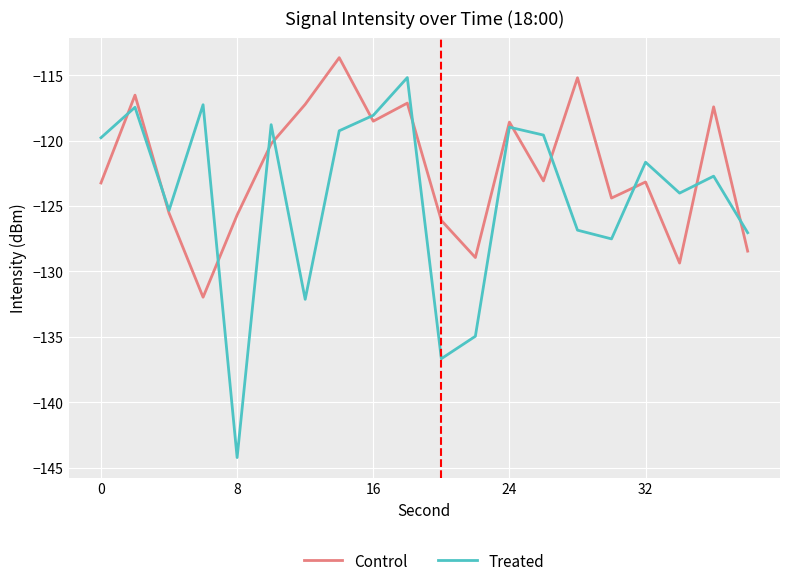

How many lines are shown in the chart?

2